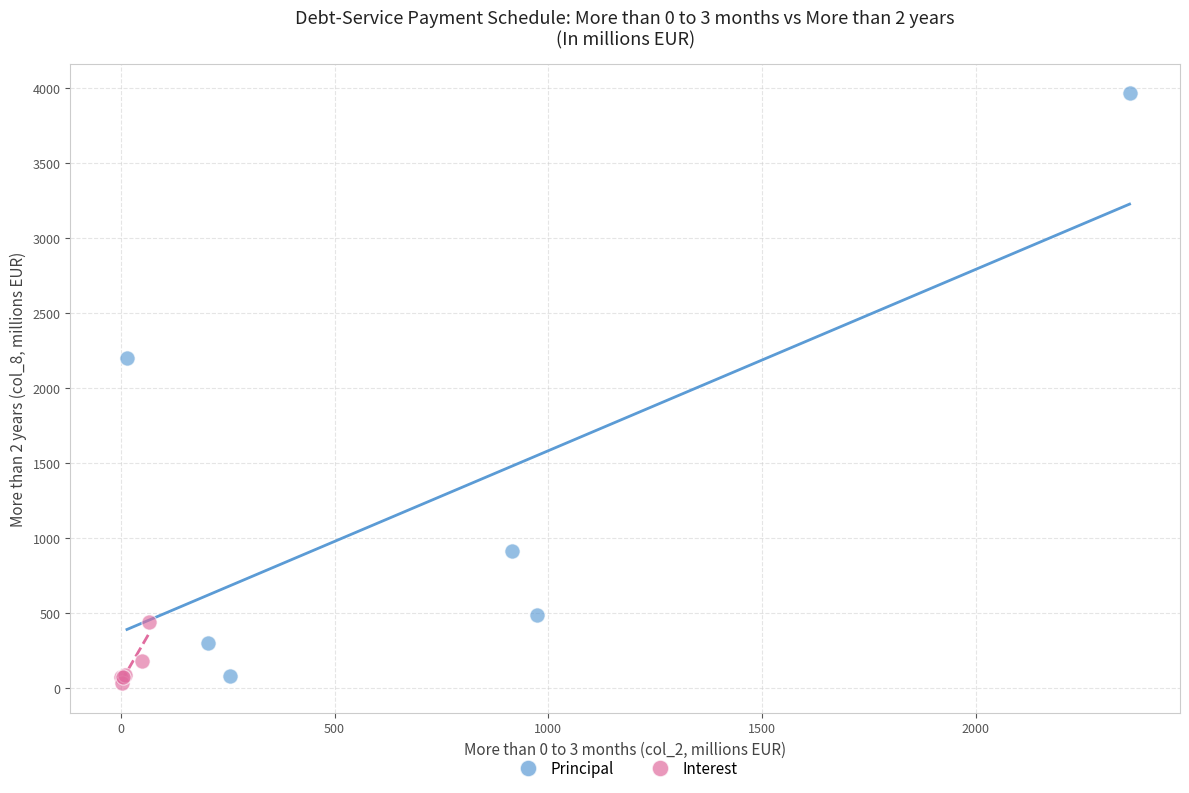

What are all the series names shown in the legend?

Principal, Interest